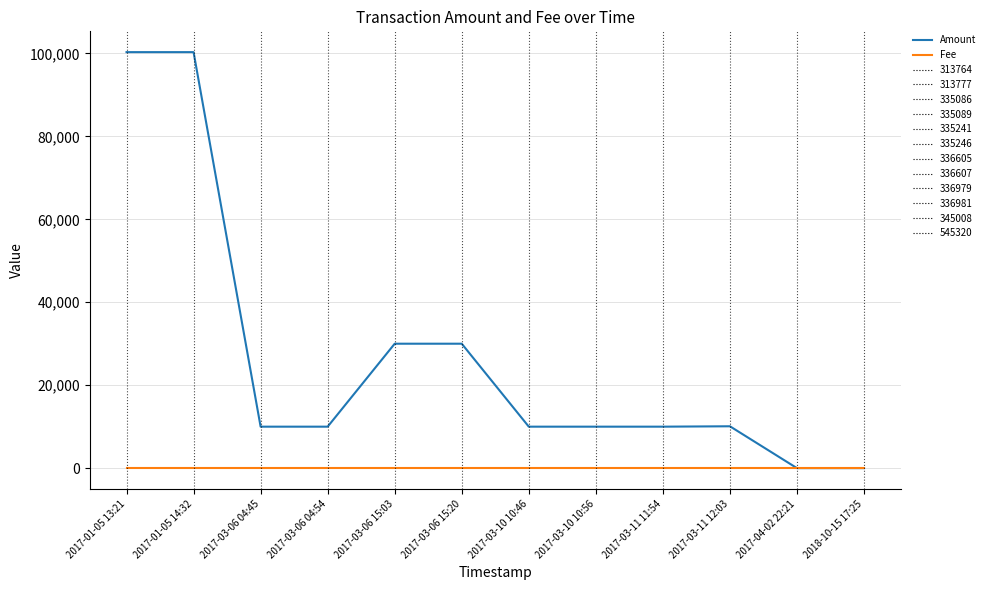

The value of Amount at 2017-03-06 15:20 is 30004.0. True or false?

True